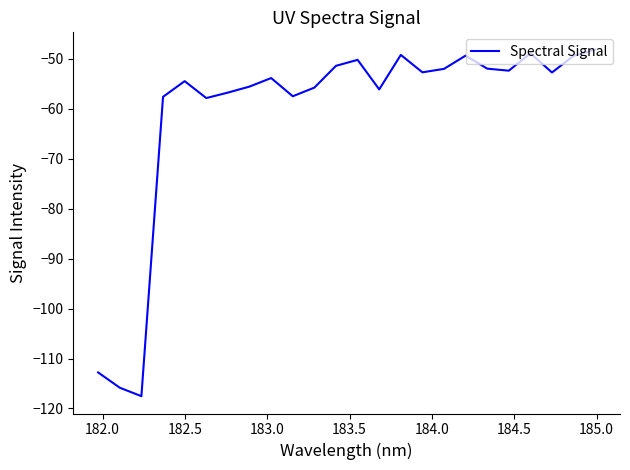

What is the minimum value shown in the chart?

-117.5